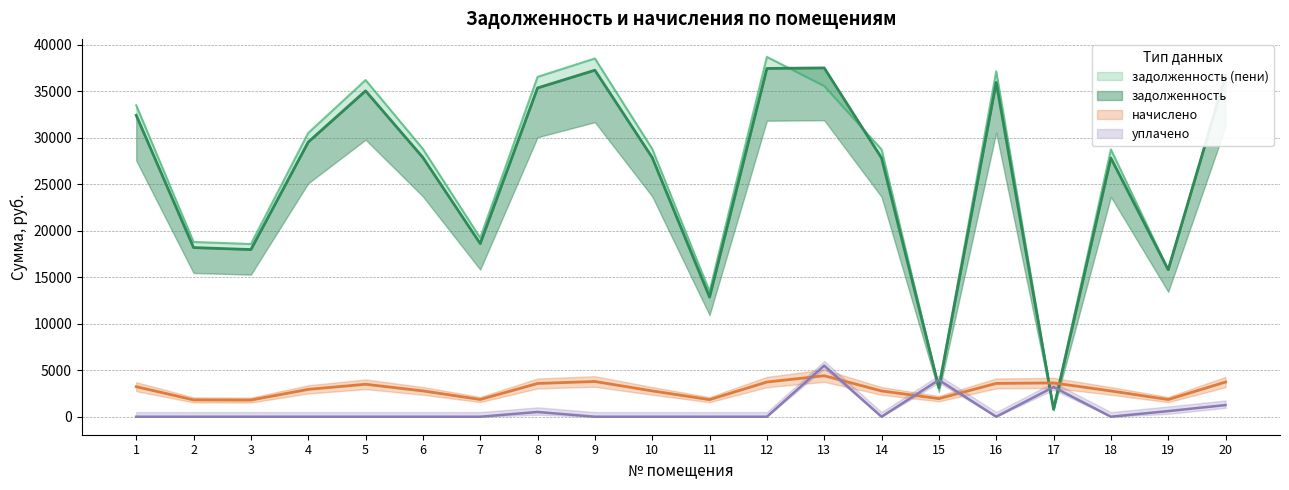

True or false: начислено has a value of 3729.6 at 20.

True